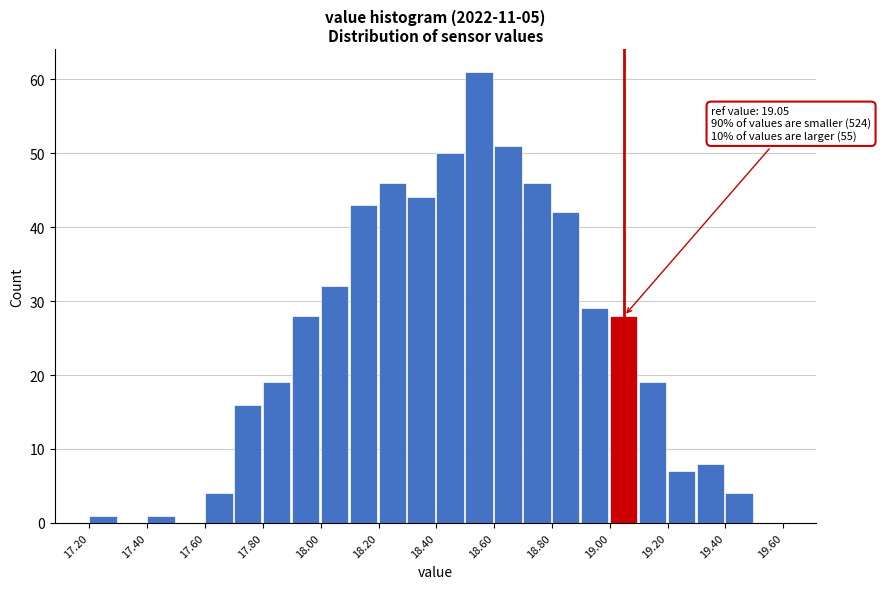

Which range on the x-axis has the tallest bar?

18.5 to 18.6